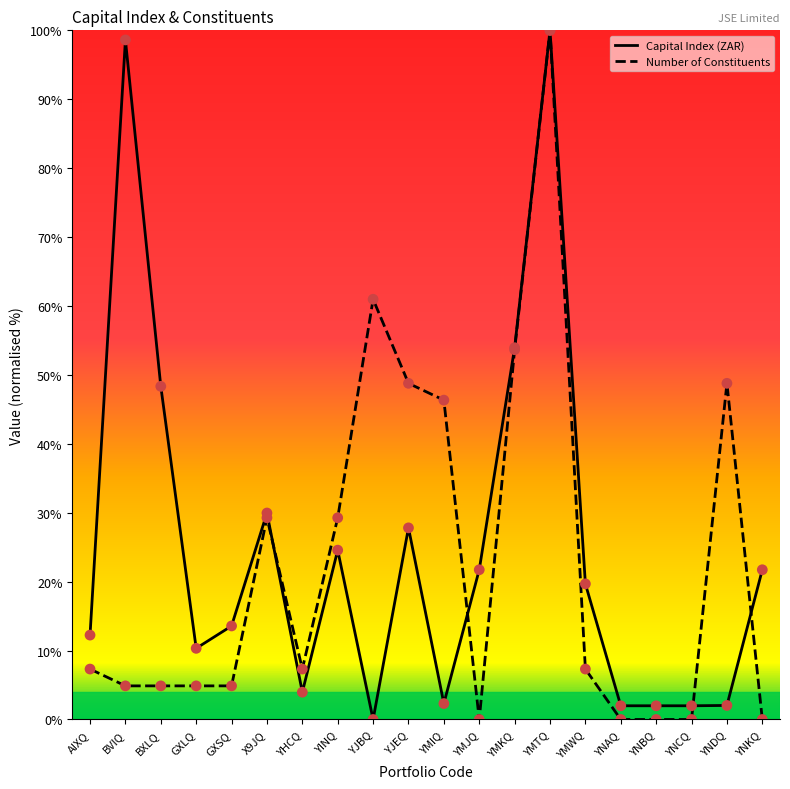

Is the value of Capital Index (ZAR) at YNKQ greater than the value of Number of Constituents at YMKQ?

No